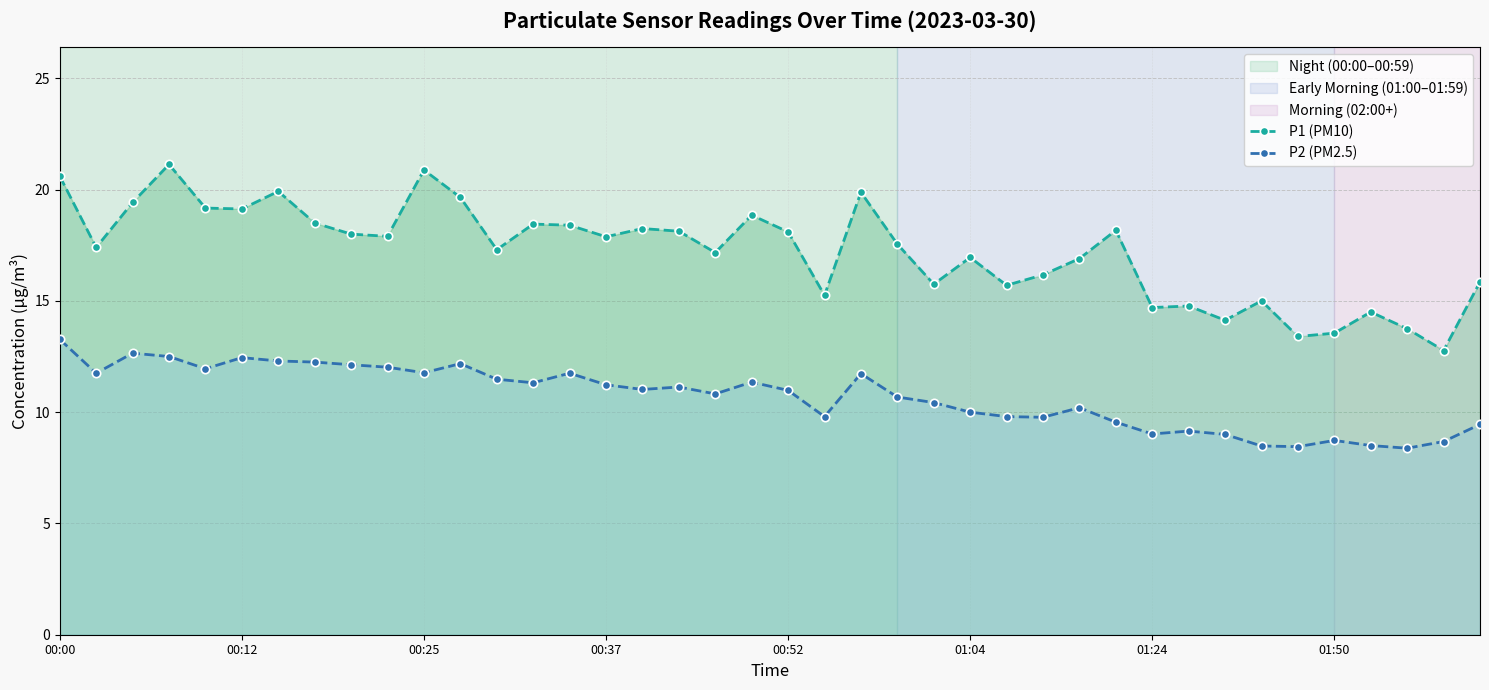

True or false: P1 (PM10) and P2 (PM2.5) cross at least once.

False